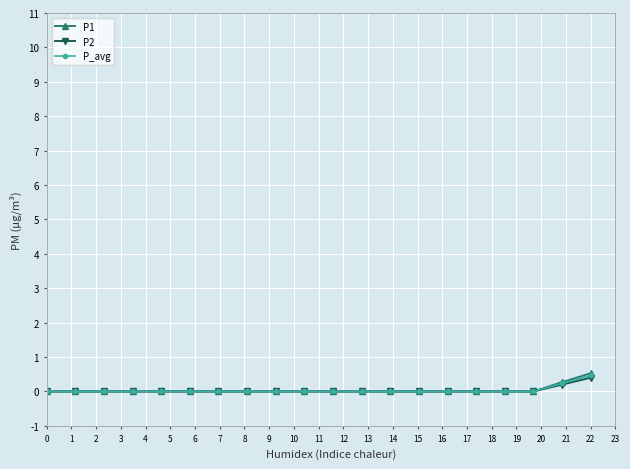

Does the chart have visible grid lines?

Yes